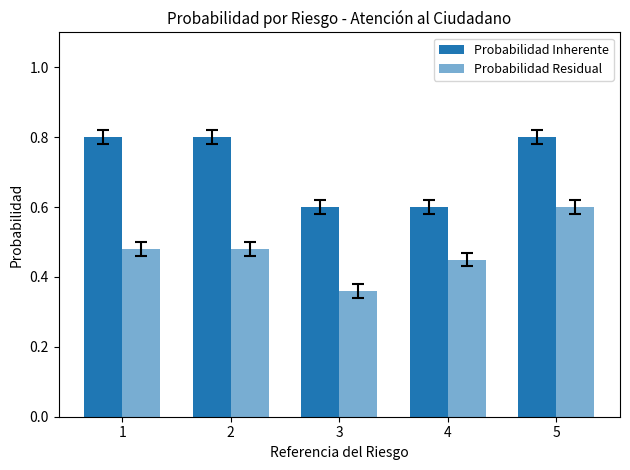

Is the value of Probabilidad Residual at 5 greater than the value of Probabilidad Inherente at 2?

No